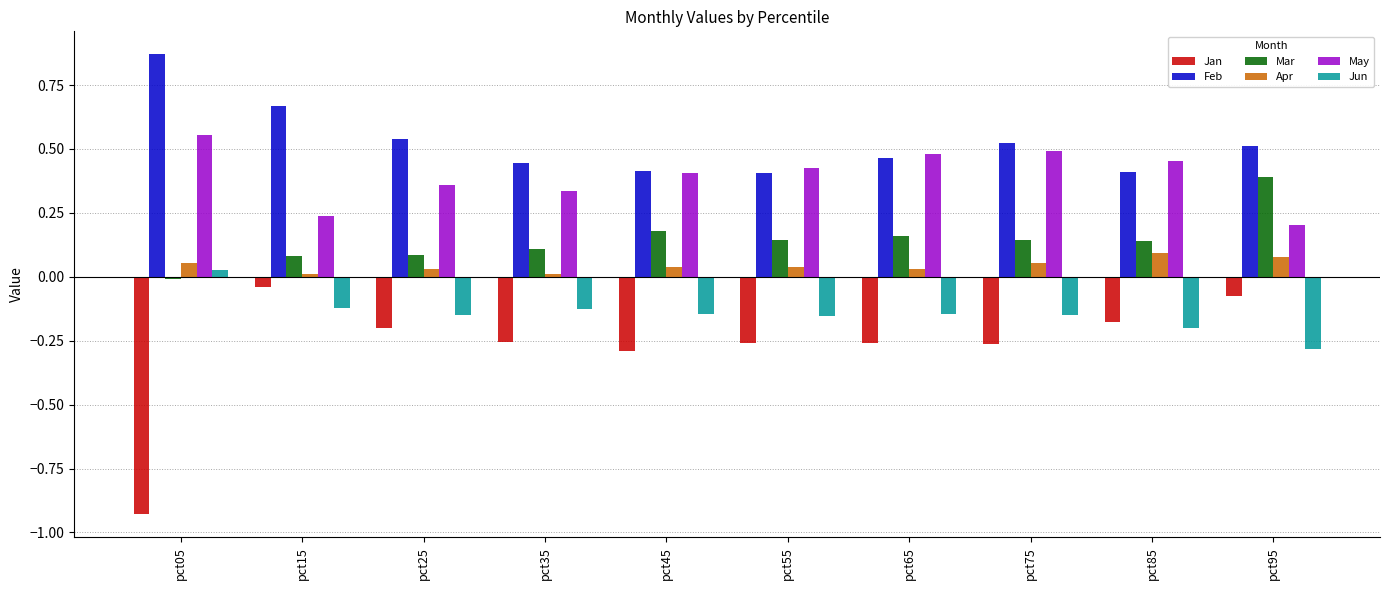

Is it true that Jun equals -0.2 at pct35?

False